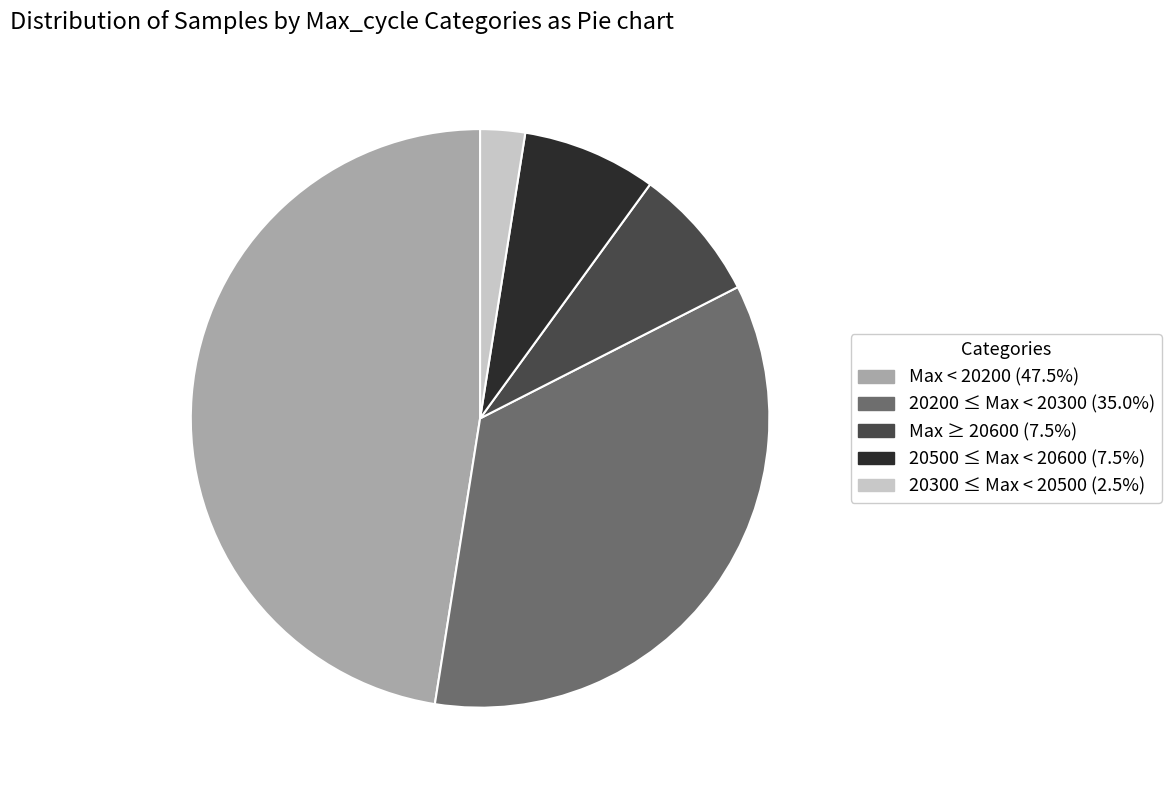

Is there a majority slice in this chart?

No